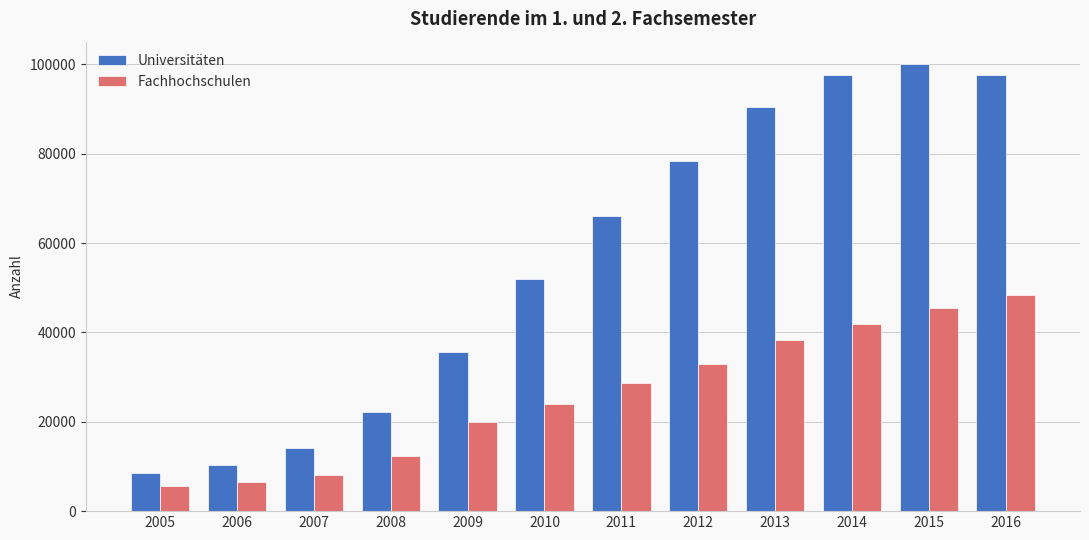

What is the sum of all Universitäten values?

673078